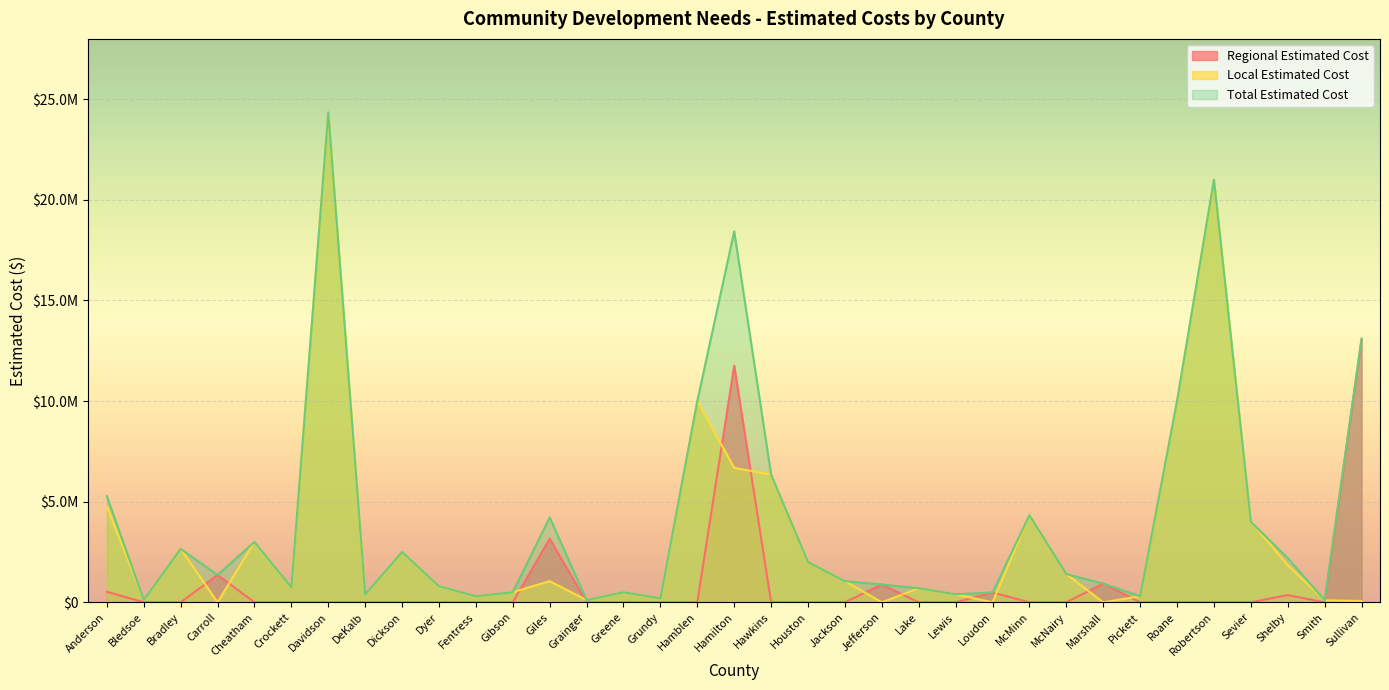

At how many categories does at least one series exceed 14095788?

3